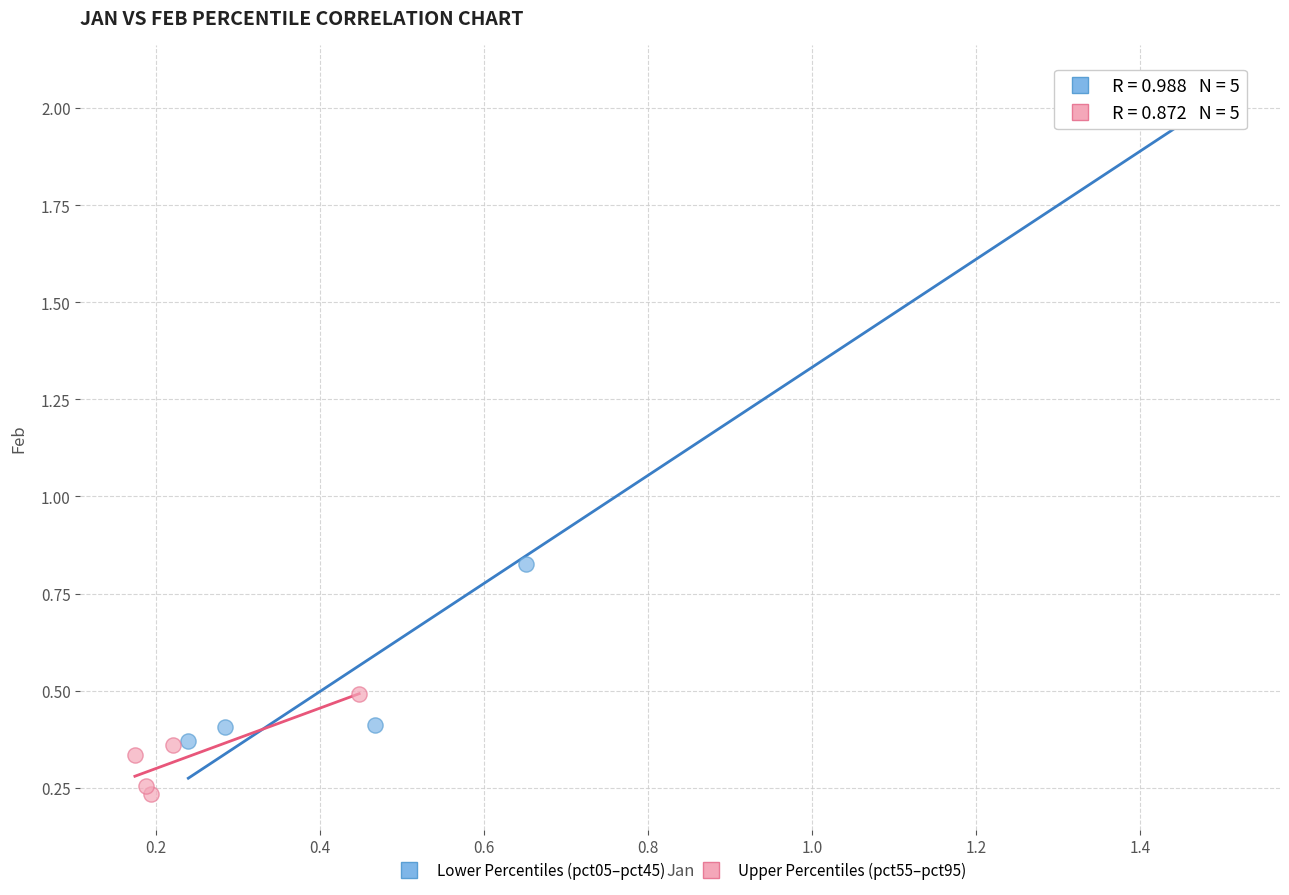

Which series reaches the maximum Y coordinate?

Lower Percentiles (pct05–pct45)